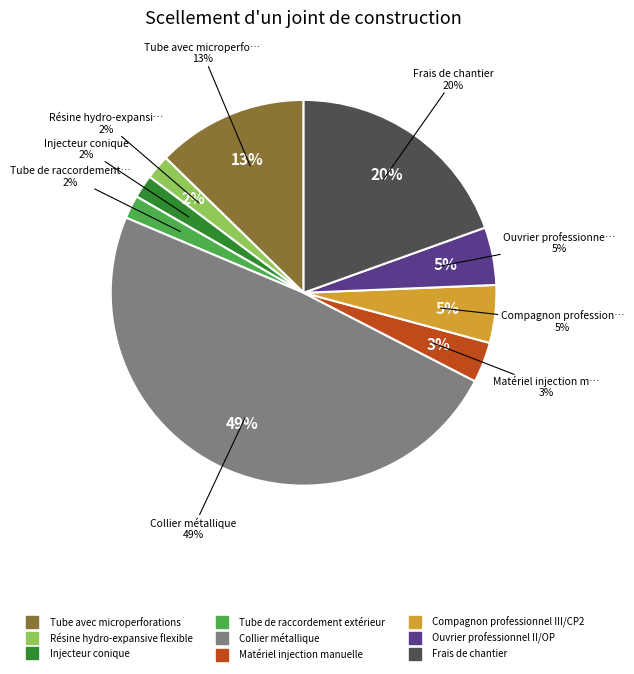

Is the sum of Résine hydro-expansive flexible and Matériel injection manuelle greater than half?

No